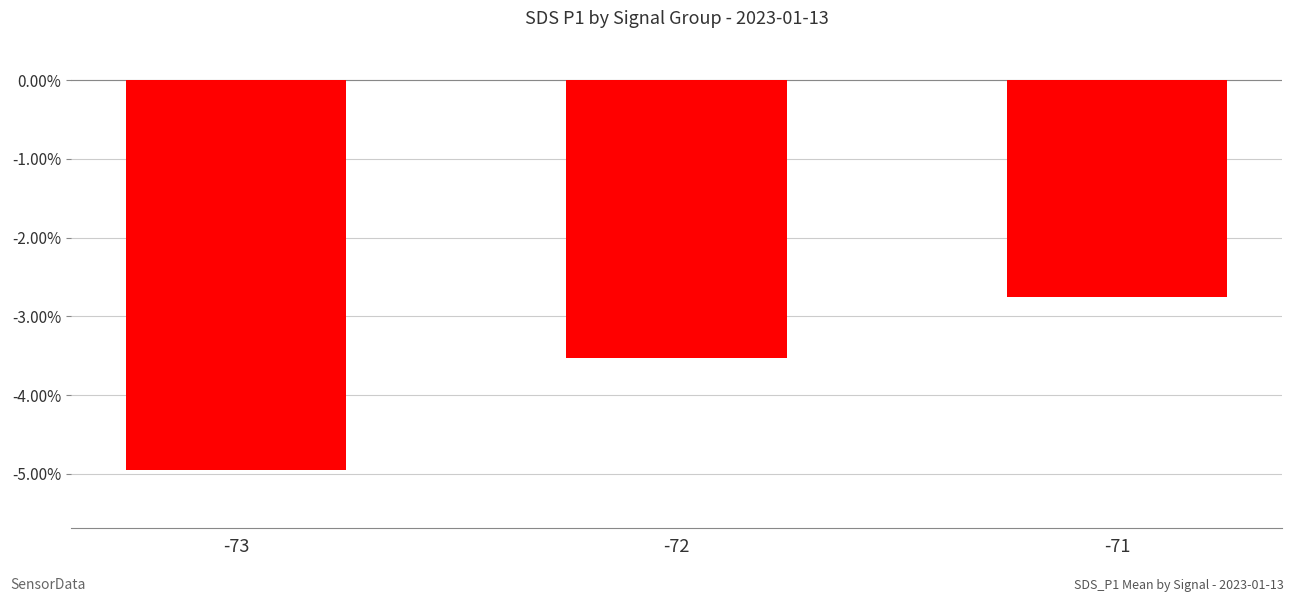

Which has a higher value, -73 or -72?

-72